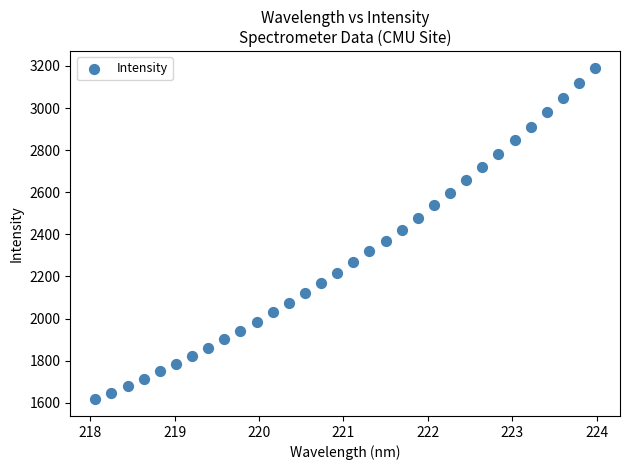

What is the range of Y values (max minus min)?

1575.0